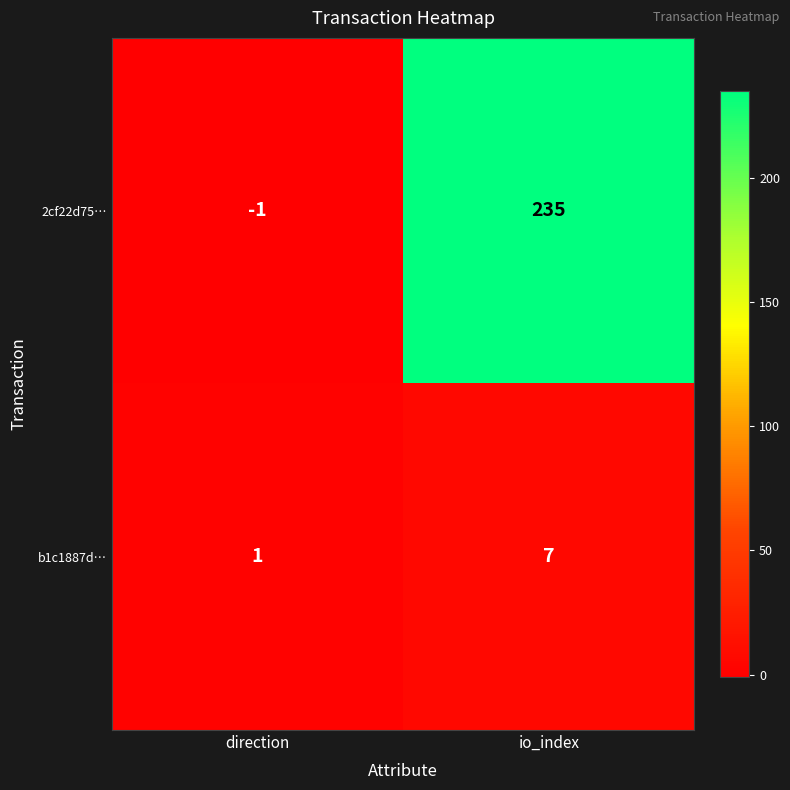

The b1c1887d… series shows 7 at io_index. True or false?

True